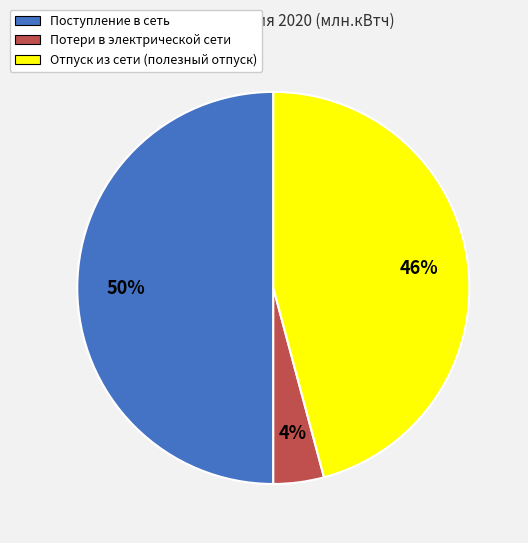

To the nearest percent, what is the difference between the largest and smallest slice percentages?

46%